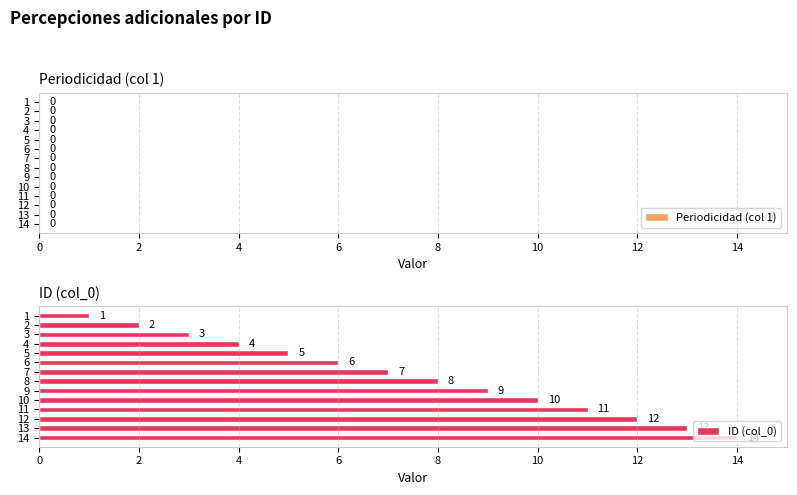

What is the maximum value shown in the chart?

14